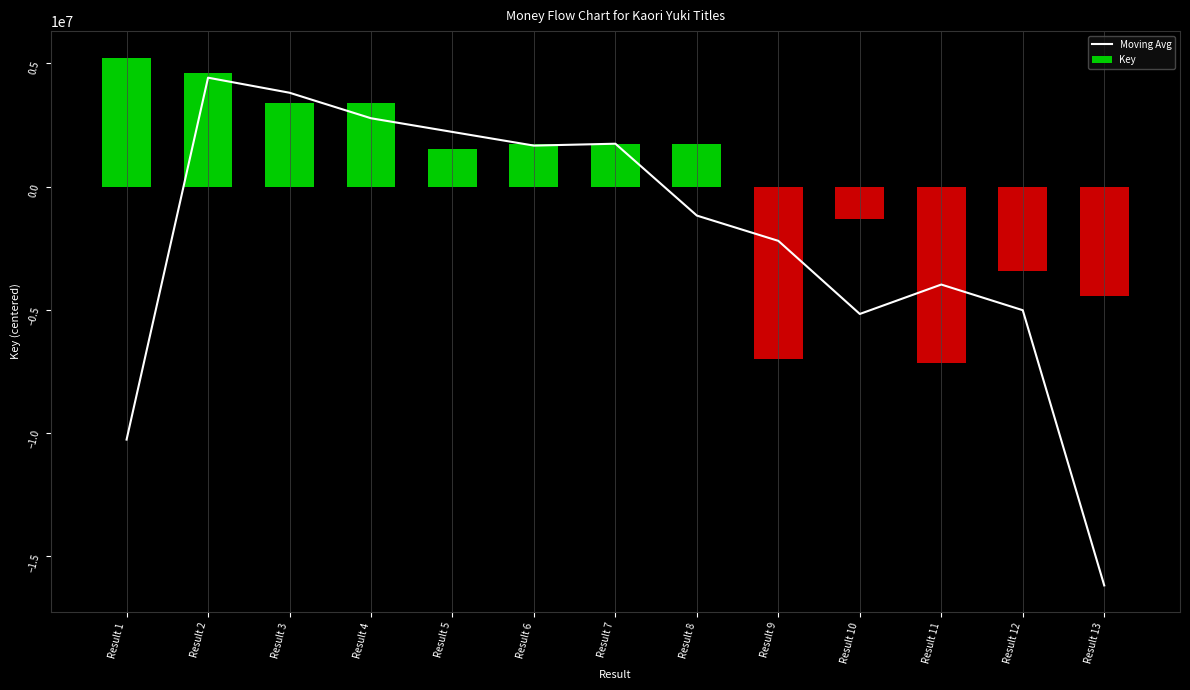

What is the sum of the Moving Avg values at Result 7 and Result 13?

-14449393.3